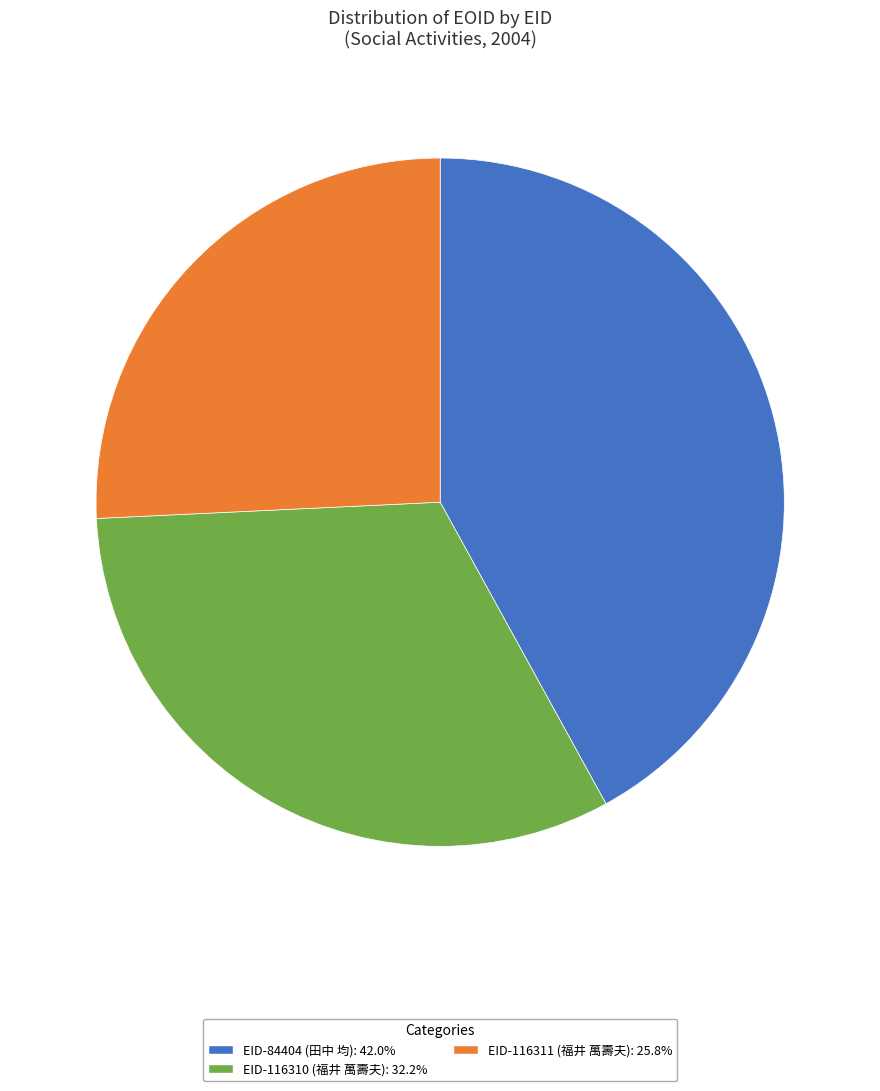

Approximately how many times larger is the value at EID-116310 (福井 萬壽夫): 32.2% compared to EID-116311 (福井 萬壽夫): 25.8%?

1.3